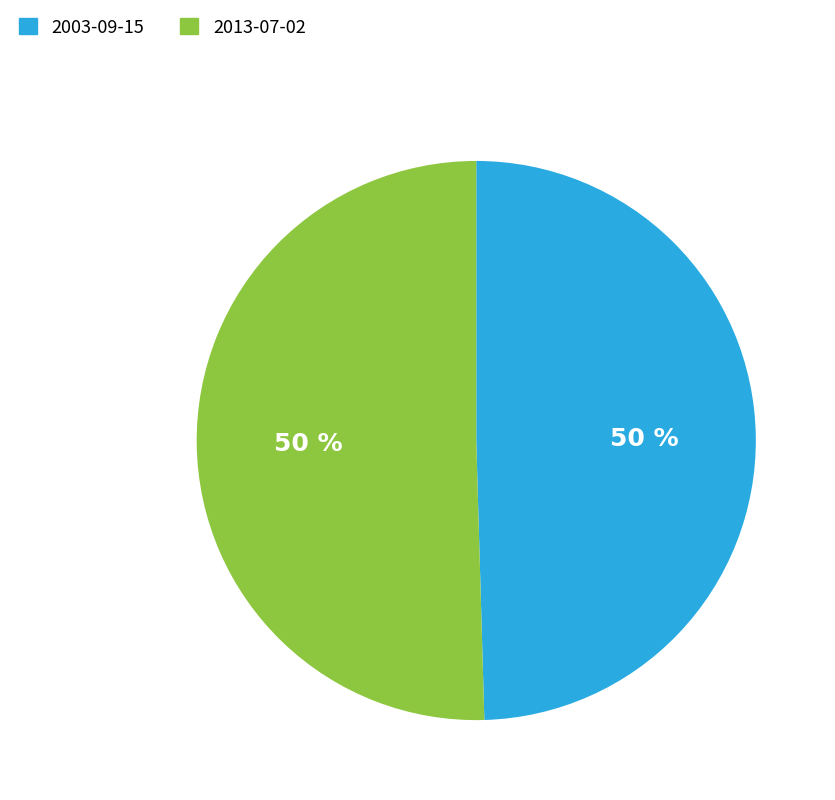

To the nearest percent, what portion does 2013-07-02 represent?

50%